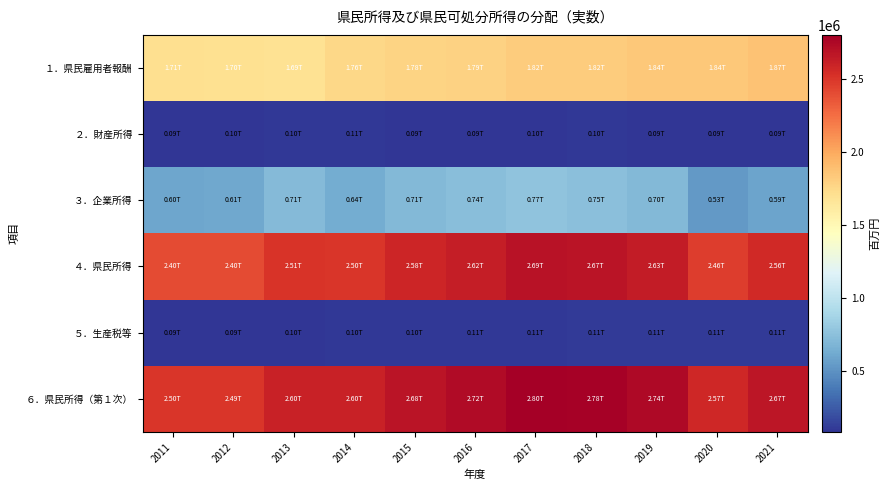

How many distinct data groups are displayed?

6